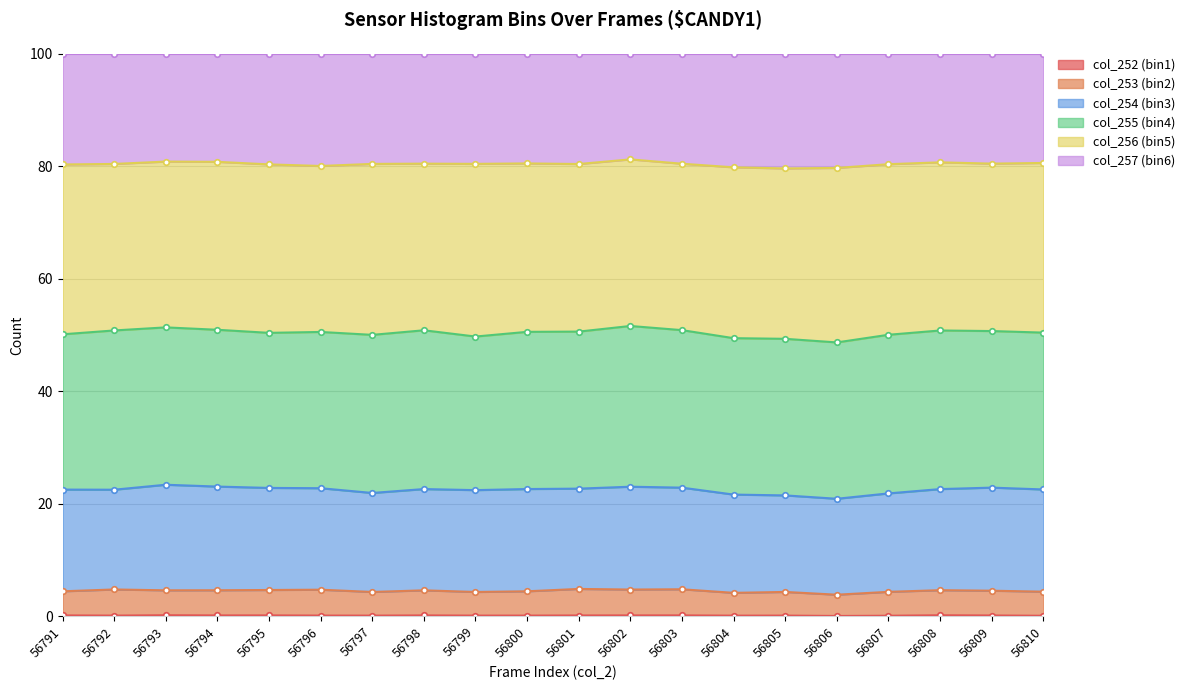

True or false: col_257 (bin6) and col_252 (bin1) cross at least once.

False